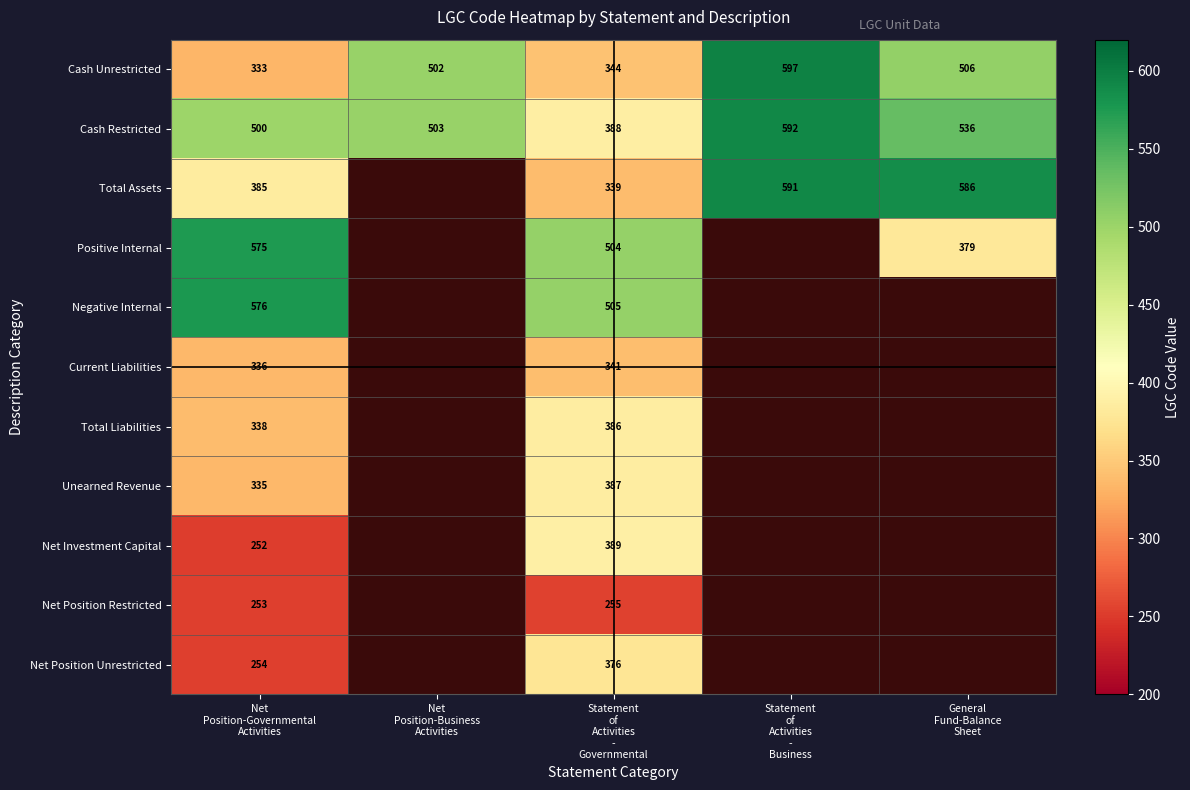

What is the maximum value for Cash Unrestricted?

597